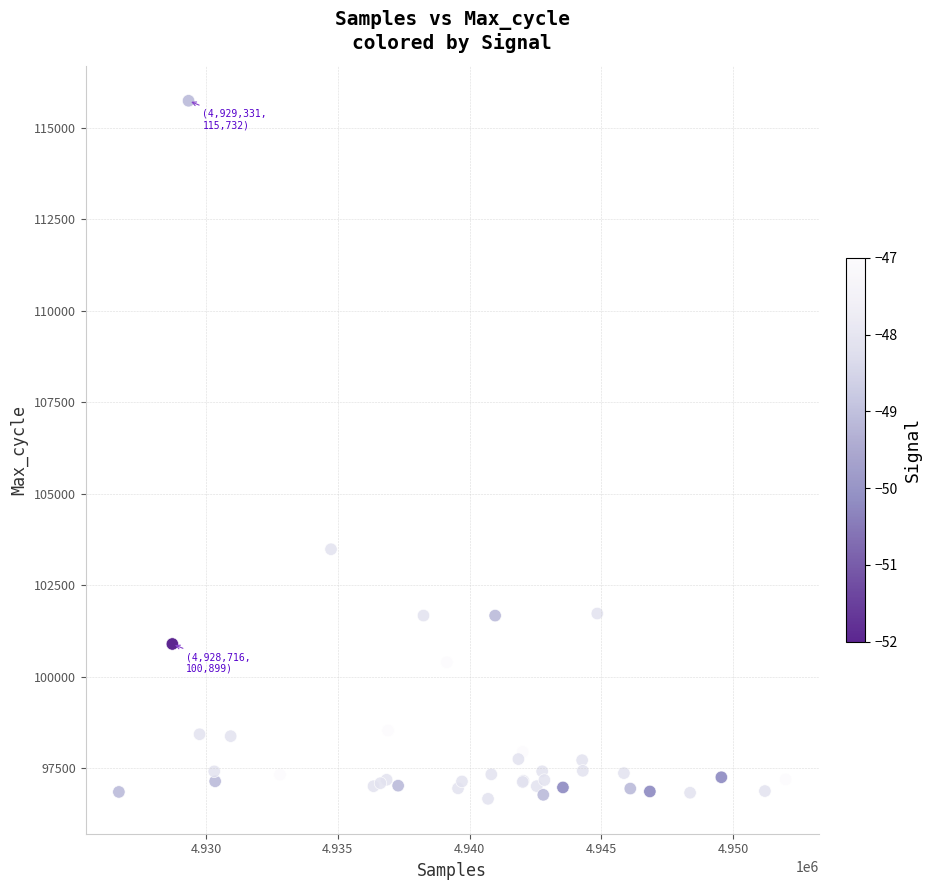

What Y value in the scatter plot is closest to 106201?

103486